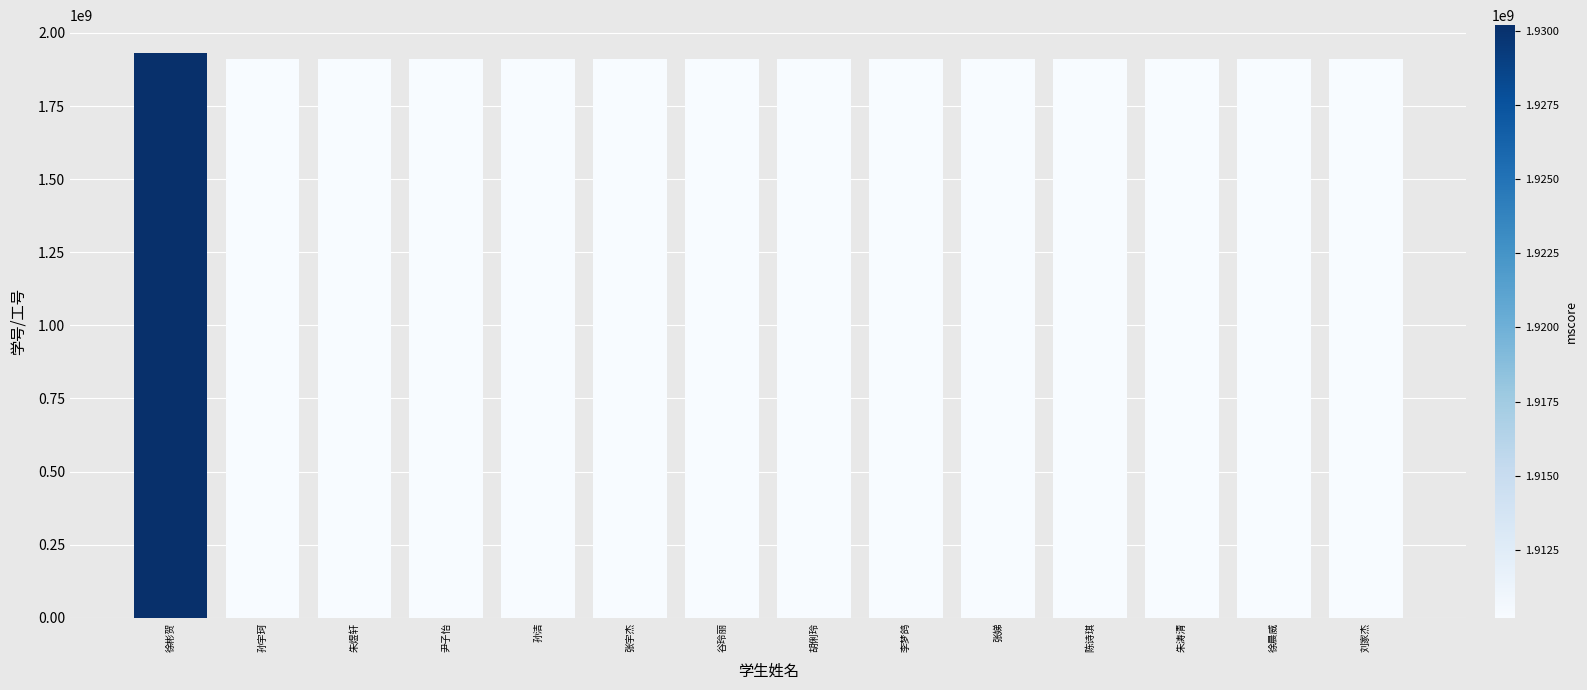

What is the change in value from 徐彬贺 to 徐晨威?

-20000290